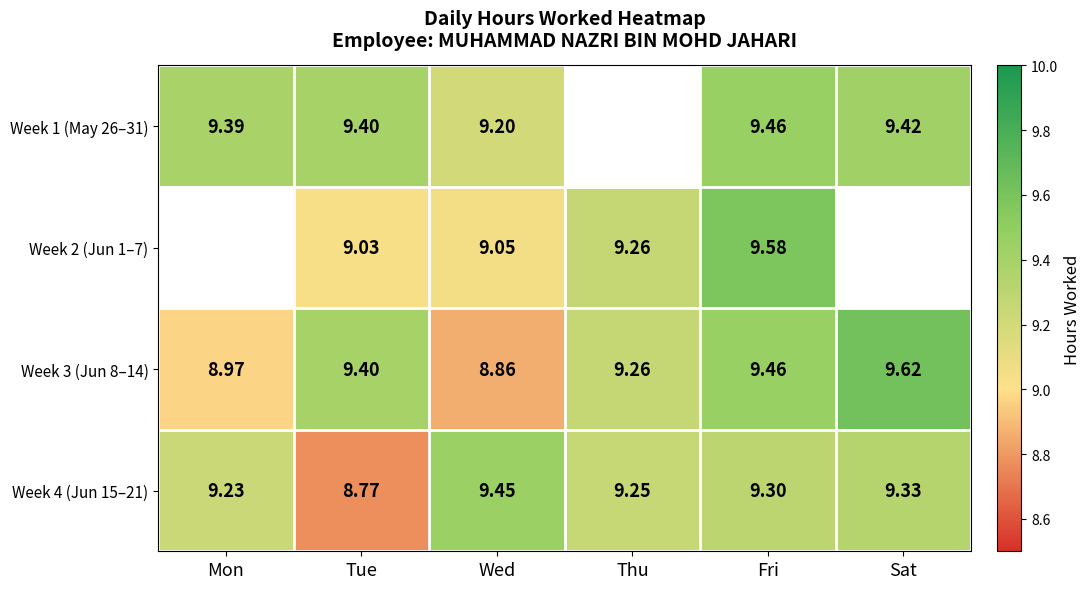

Rank the categories by Week 3 (Jun 8–14) value from highest to lowest.

Sat, Fri, Tue, Thu, Mon, Wed